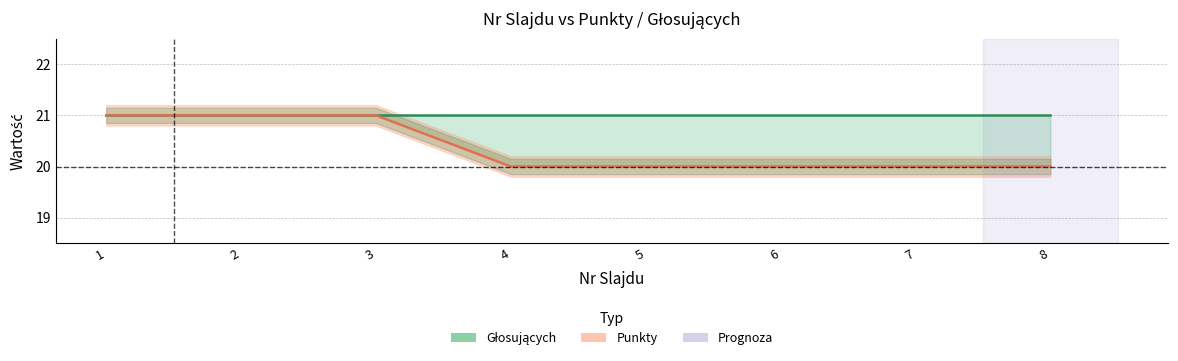

What is the difference between the values at 3 and 6?

1